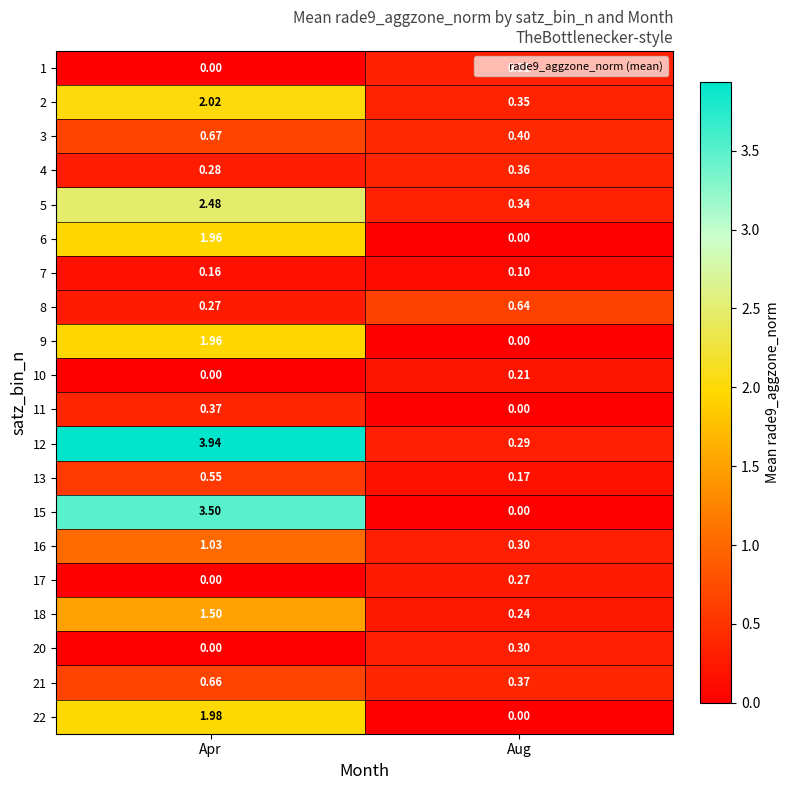

List the labels in order of 20 value, largest first.

Aug, Apr